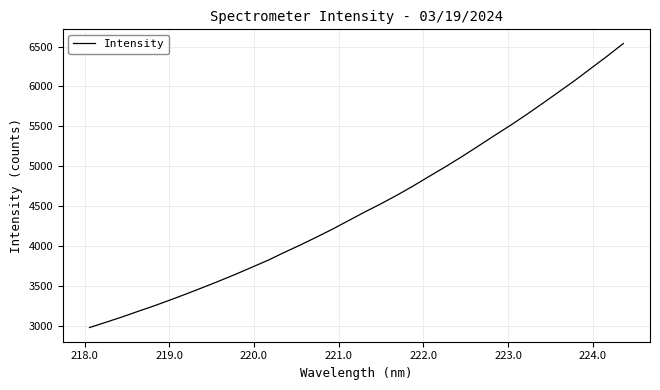

How many lines are shown in the chart?

1